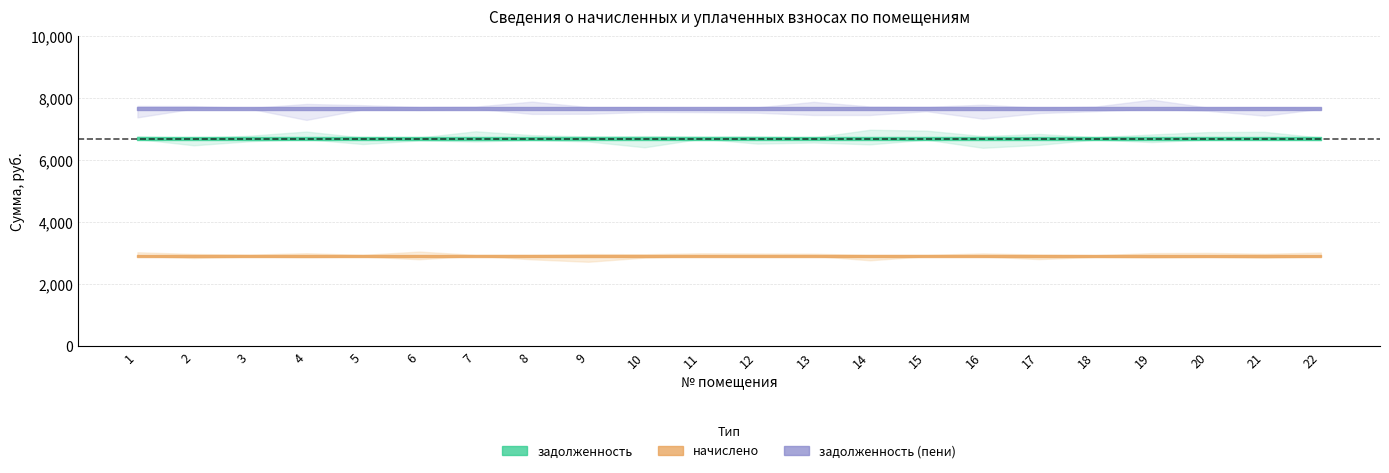

List the series in order of their overall mean, highest first.

задолженность (пени), задолженность, начислено